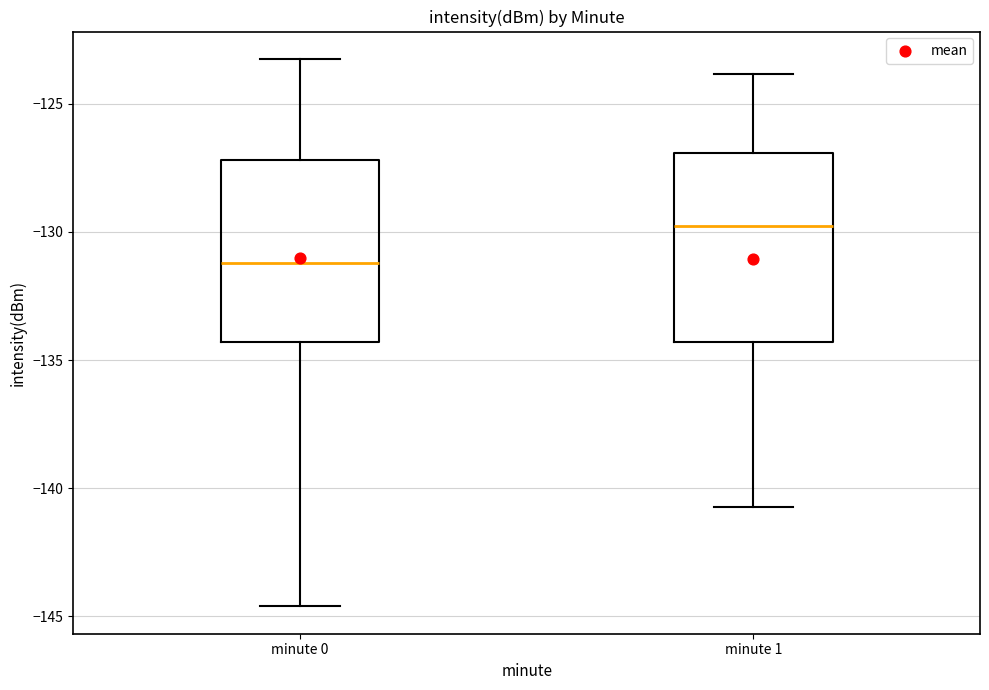

Reading left to right, read every box against the y-axis: the position of its median line, the range the box covers, and the ends of its whiskers. The values are not printed on the chart, so give them approximately, as read against the axis.

minute 0: median -131.0, box -134.5 to -127.0, whiskers -144.5 to -123.0
minute 1: median -129.5, box -134.5 to -127.0, whiskers -140.5 to -124.0